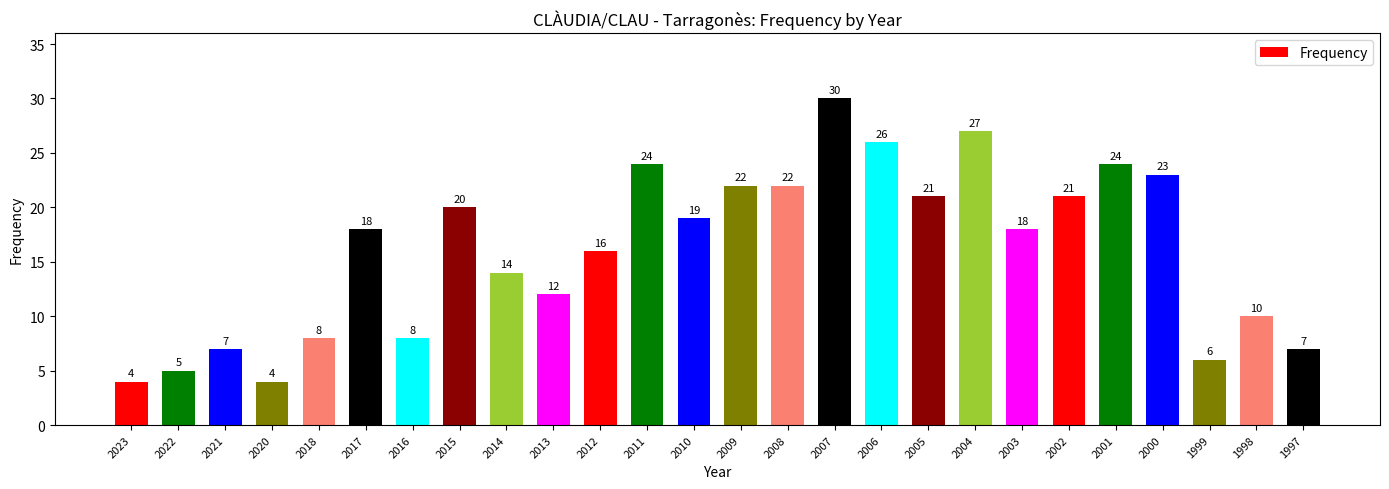

What is the difference between the second highest and minimum values?

23